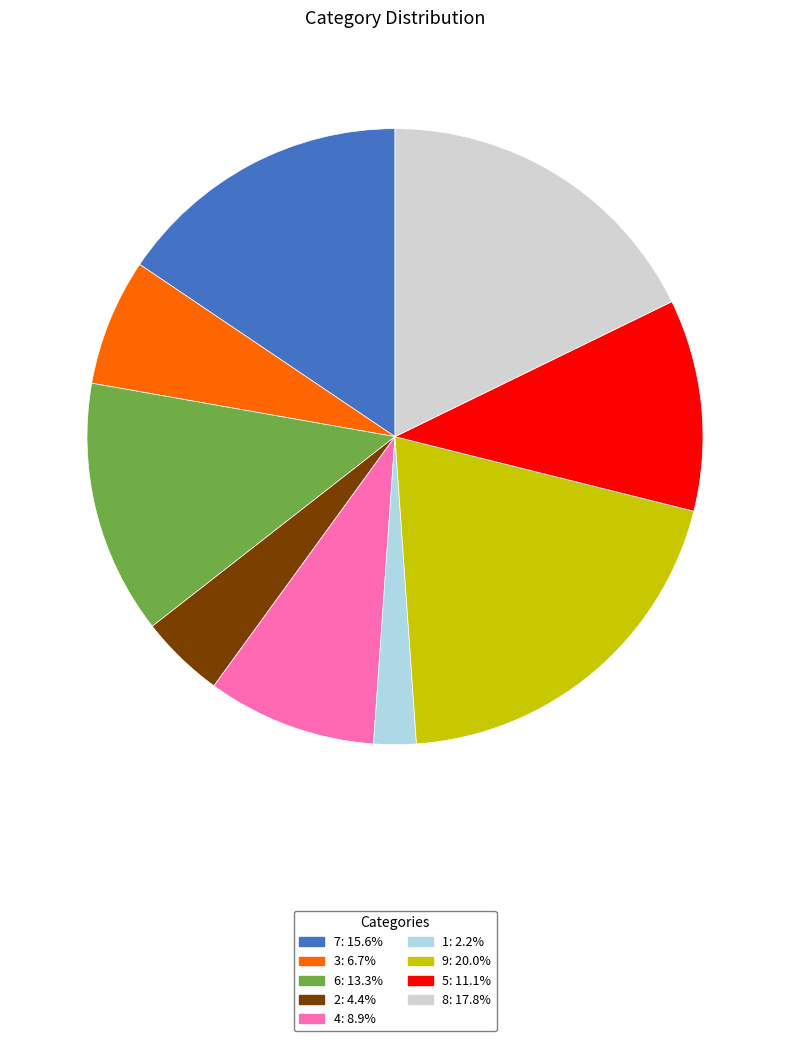

Is it true that 8 is 10% of the pie?

False